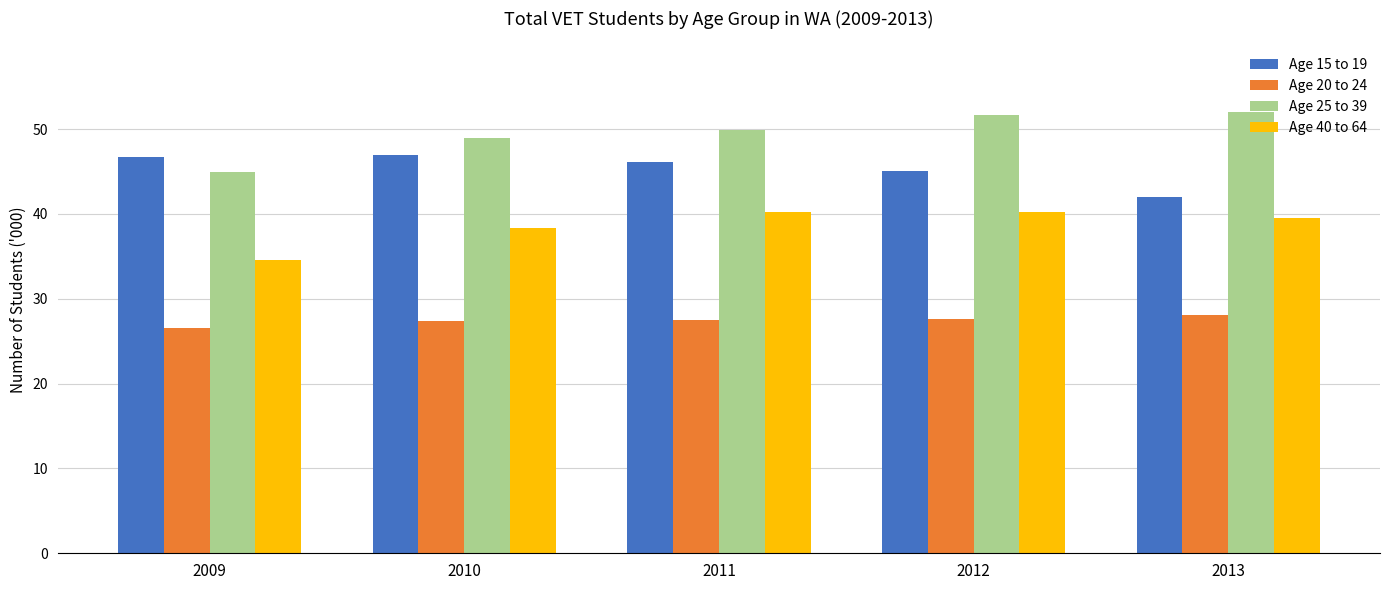

Are the bars horizontal?

No